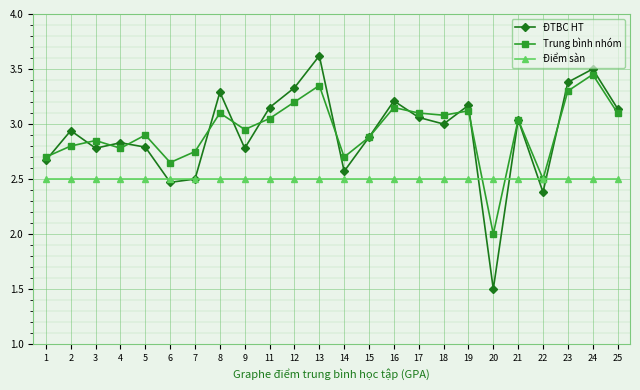

Which series changed the most between 2 and 8?

ĐTBC HT